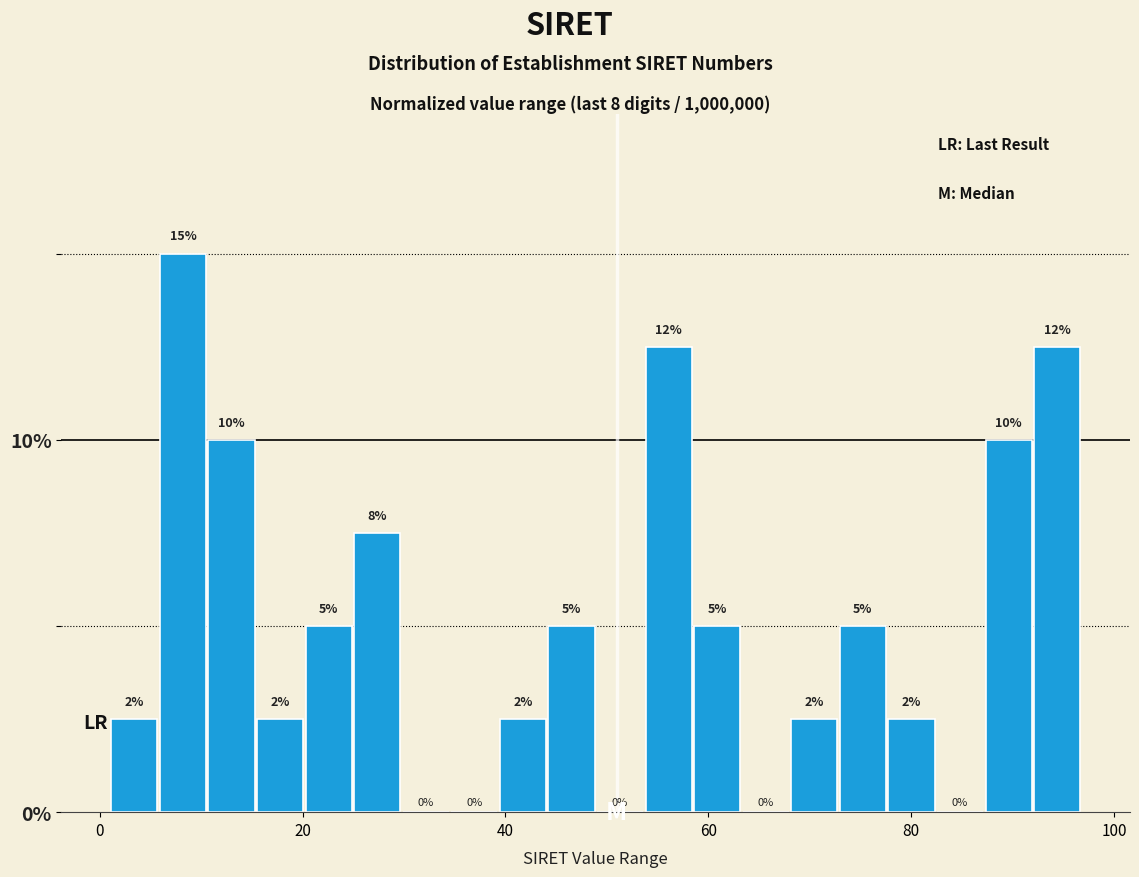

Read against the x-axis, roughly where is the centre of the tallest bar?

8